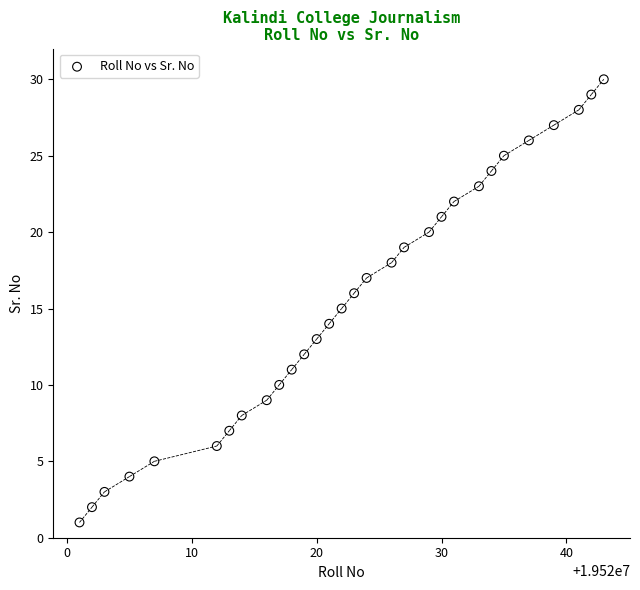

What is the range of X values (max minus min)?

42